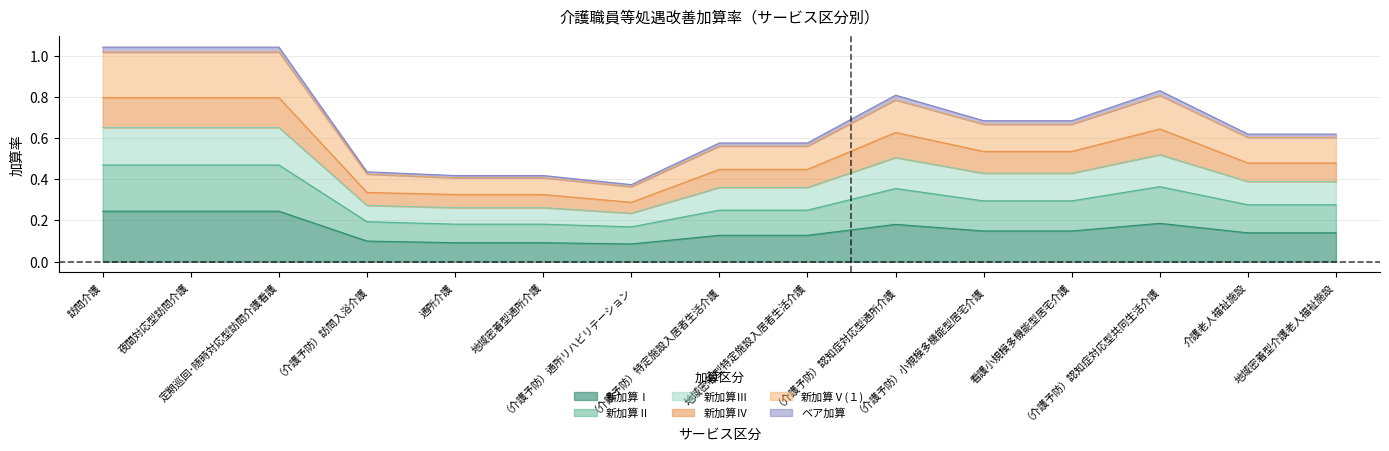

At which category is the sum across all series the highest?

訪問介護